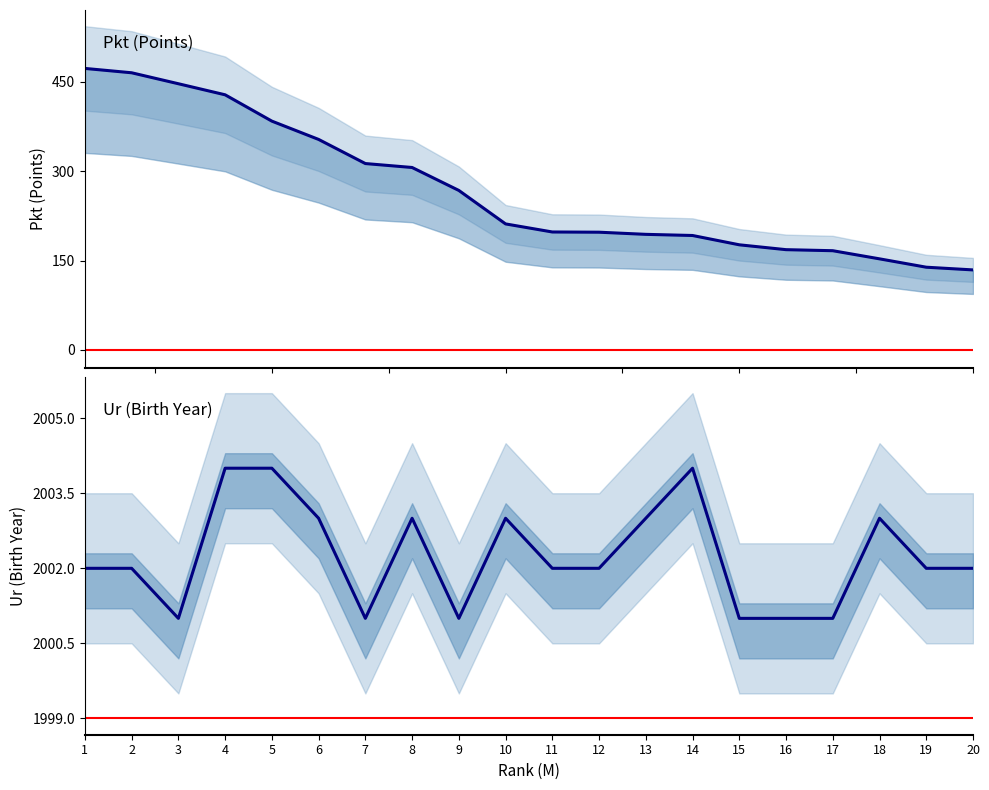

What is the difference between the maximum and minimum values in the Pkt series?

338.0